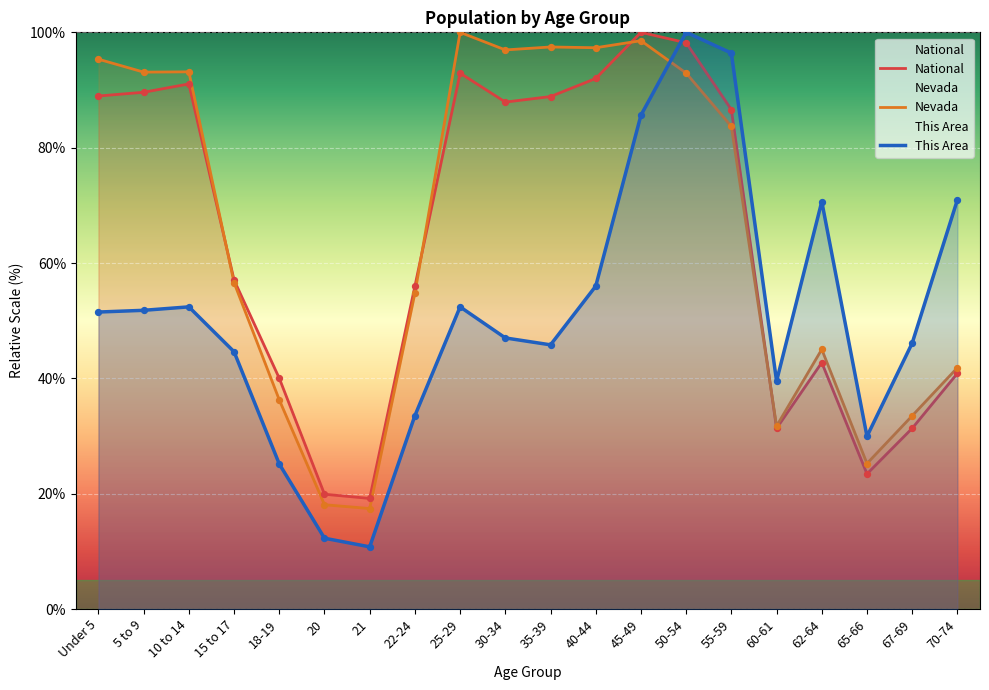

At which category is the sum across all series the highest?

50-54